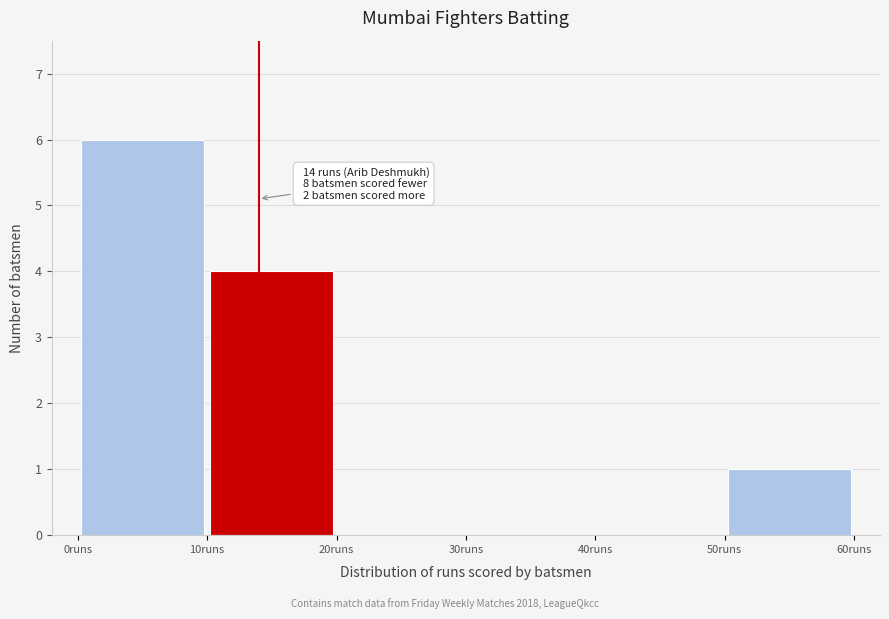

Over which range of the x-axis is the bar tallest?

0 to 10